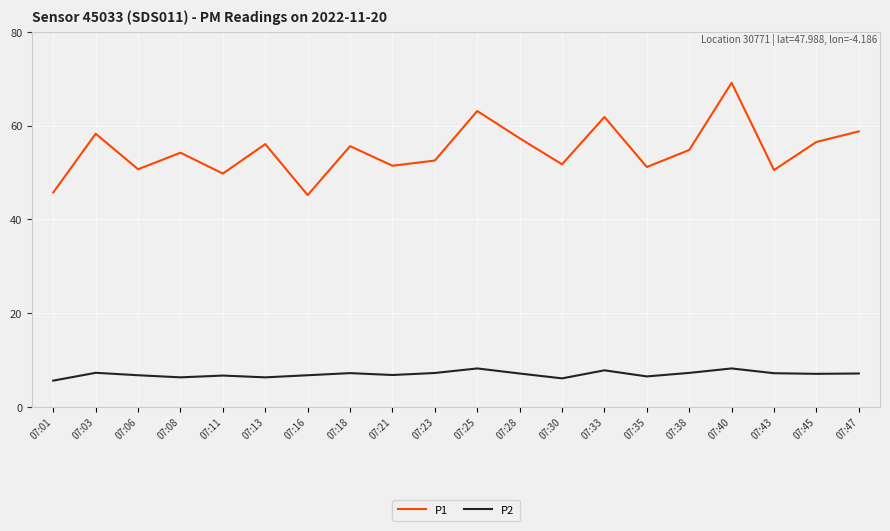

List the series in order of their overall mean, lowest first.

P2, P1